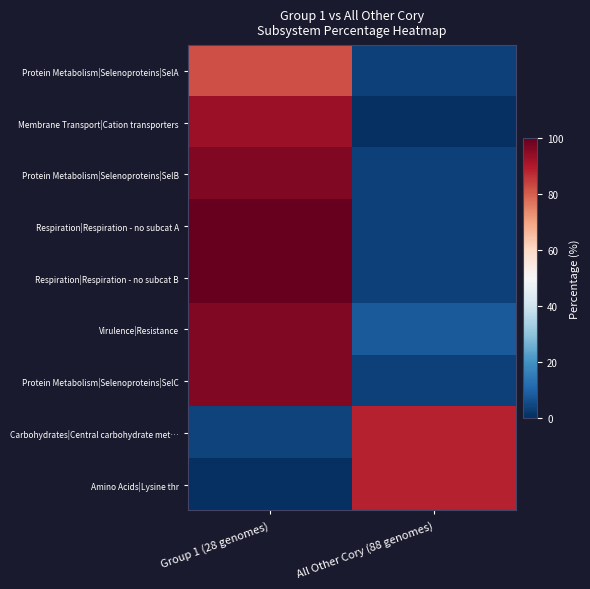

At which category is the sum across all series the highest?

Group 1 (28 genomes)